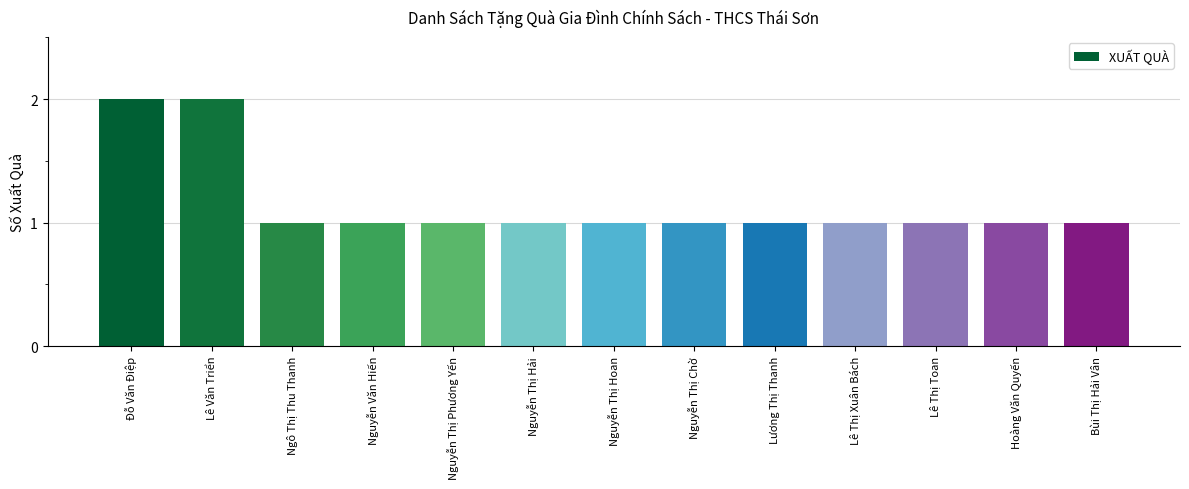

How many categories are shown in the chart?

13